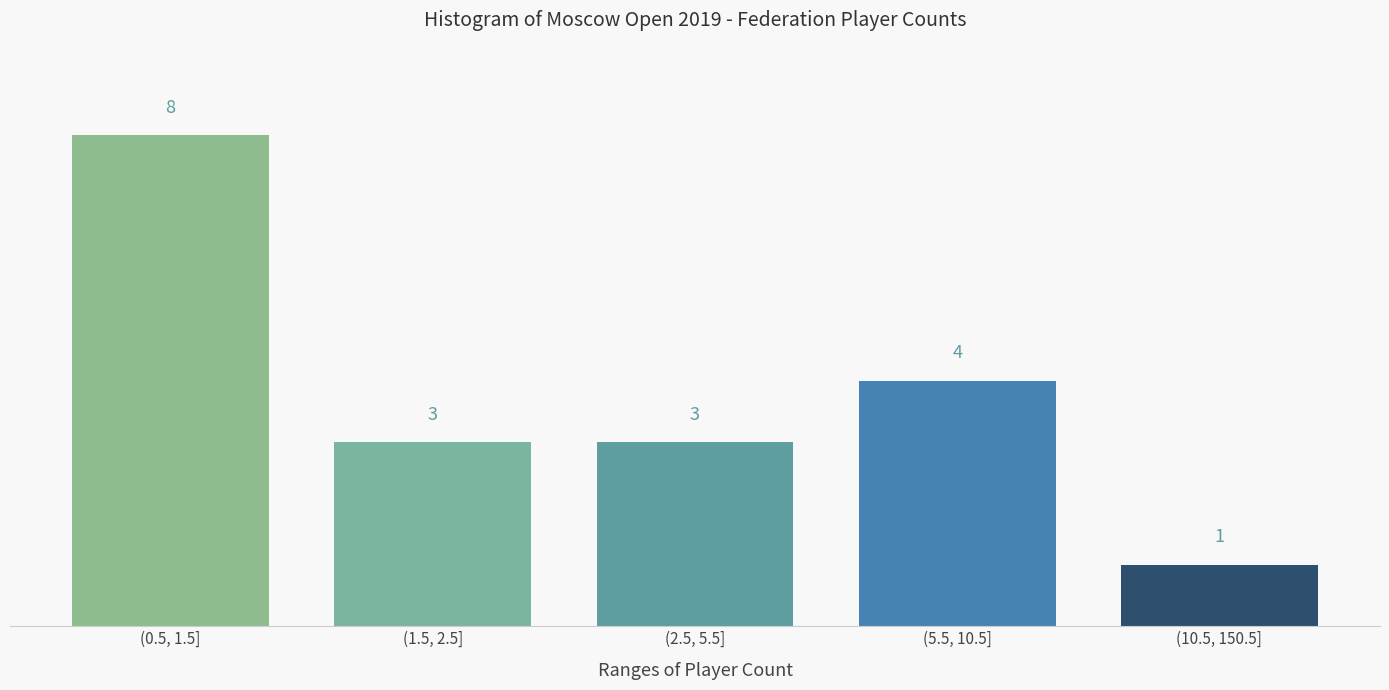

Reading left to right, transcribe all the data shown in this chart.

(0.5, 1.5]=8	(1.5, 2.5]=3	(2.5, 5.5]=3	(5.5, 10.5]=4	(10.5, 150.5]=1